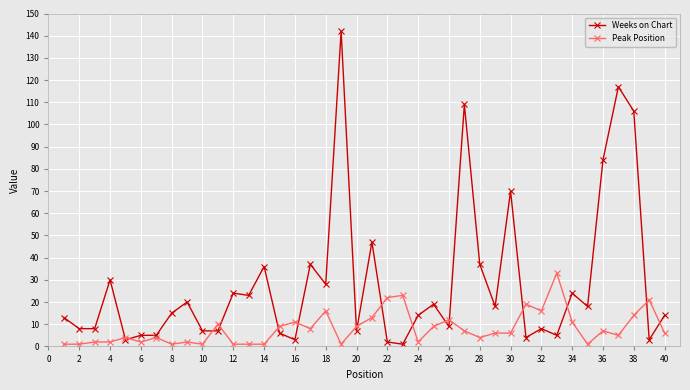

Count the number of data series in this chart.

2